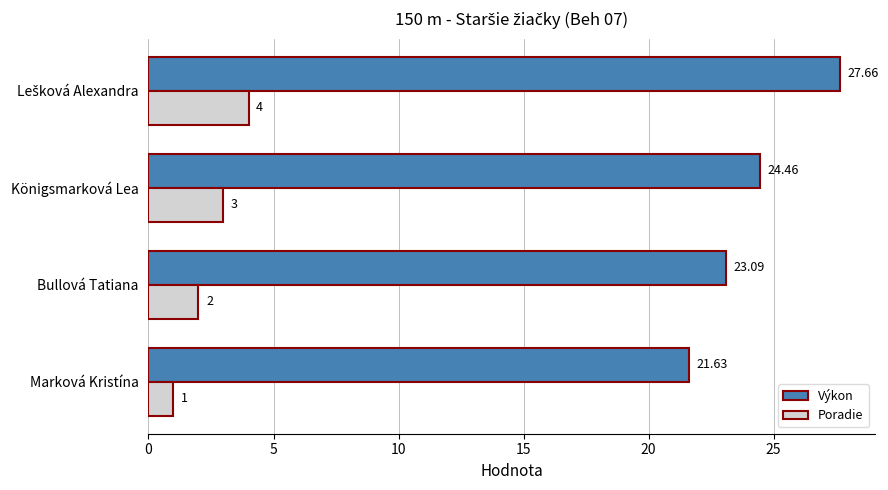

What is the sum of all Poradie values?

10.0